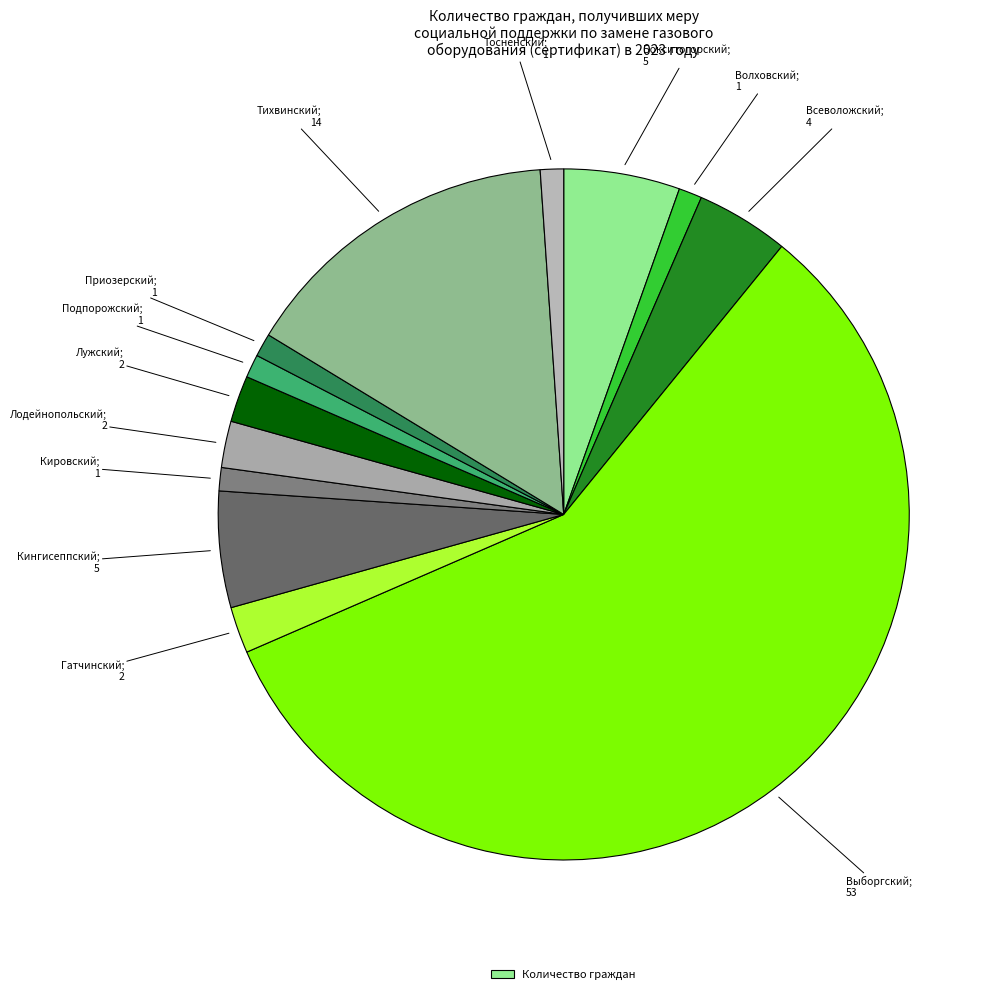

Which slice is the smallest?

Волховский